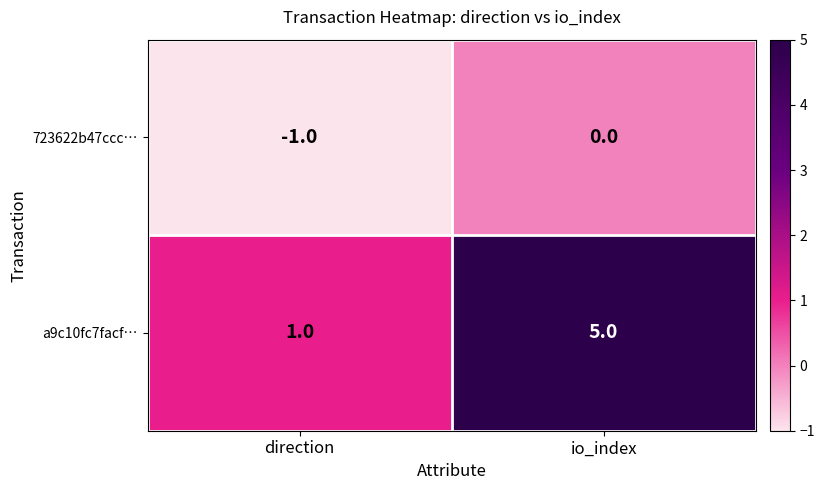

Rank the series by their maximum value, from lowest to highest.

723622b47ccc…, a9c10fc7facf…